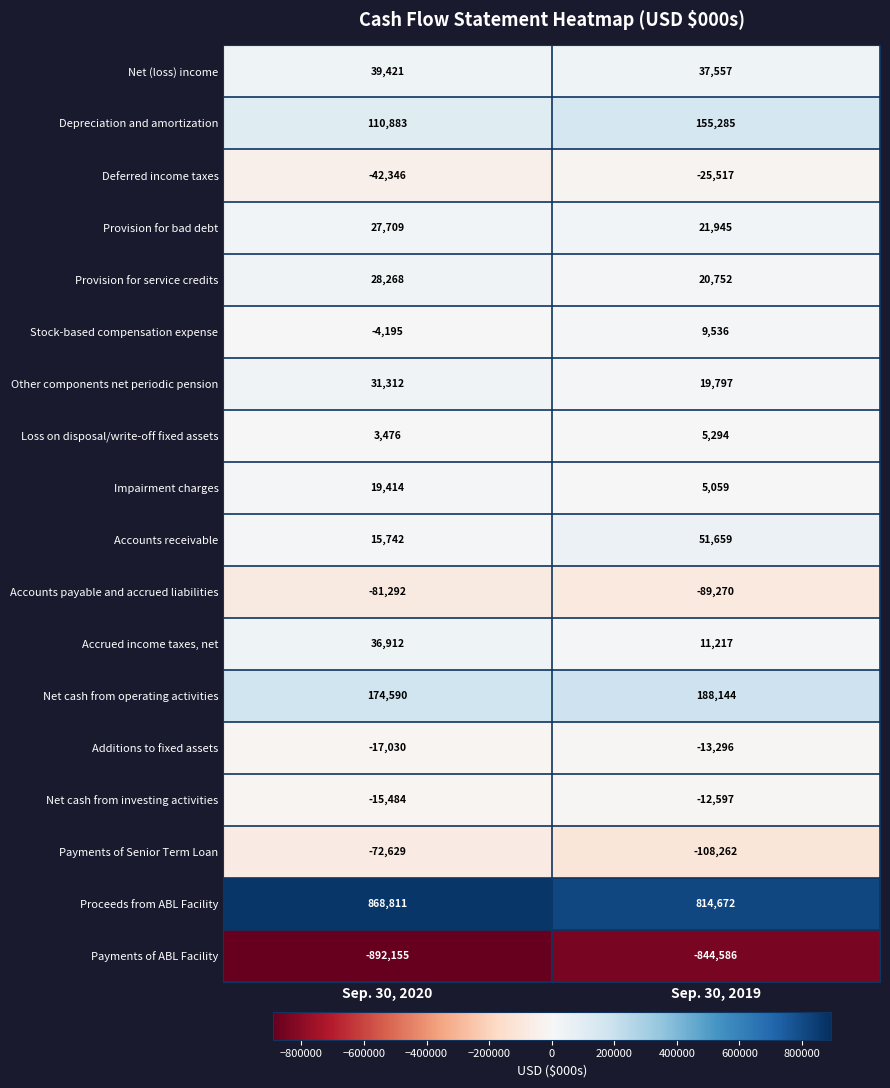

What is the difference between the highest and lowest values at Sep. 30, 2019?

1659258